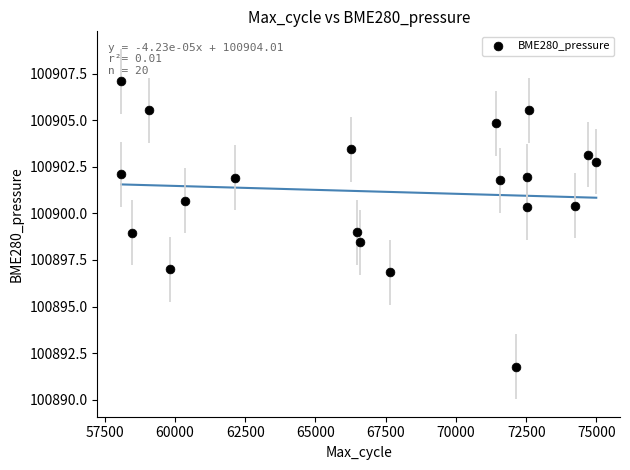

What is the range of Y values (max minus min)?

15.3